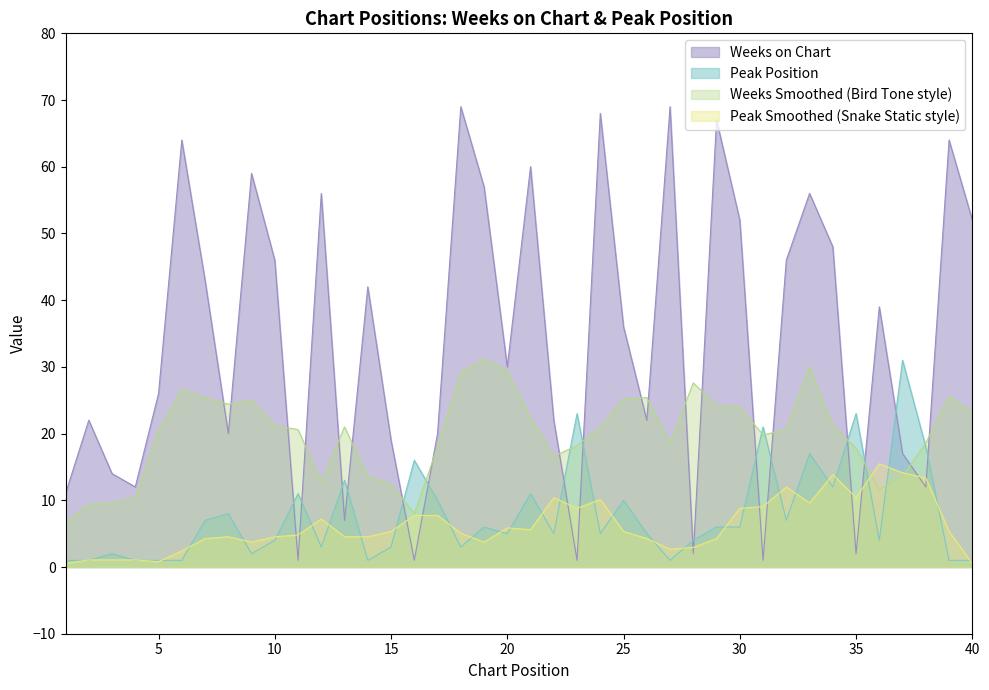

How many series are shown in this chart?

4